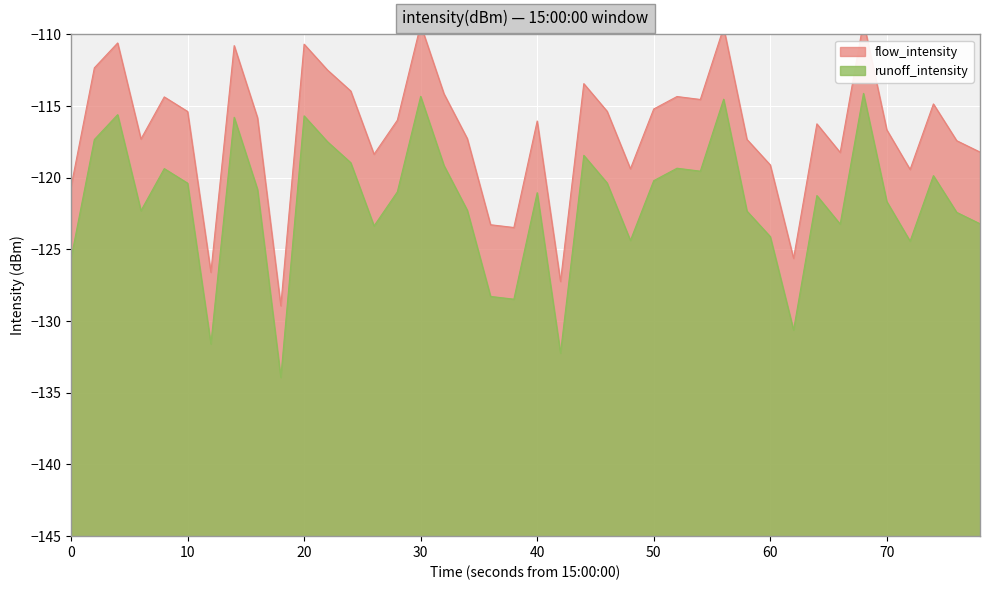

What is the lowest value of the runoff_intensity series?

-133.9